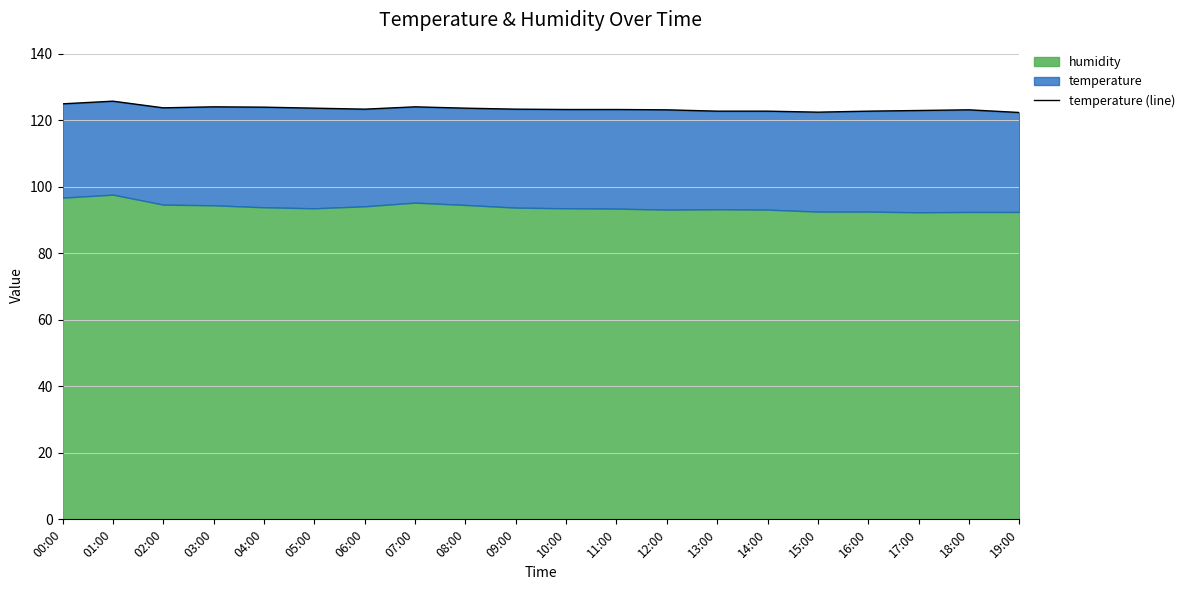

Rank the categories by value from highest to lowest.

01:00, 00:00, 03:00, 07:00, 04:00, 02:00, 05:00, 08:00, 09:00, 06:00, 10:00, 11:00, 18:00, 12:00, 17:00, 13:00, 16:00, 14:00, 15:00, 19:00